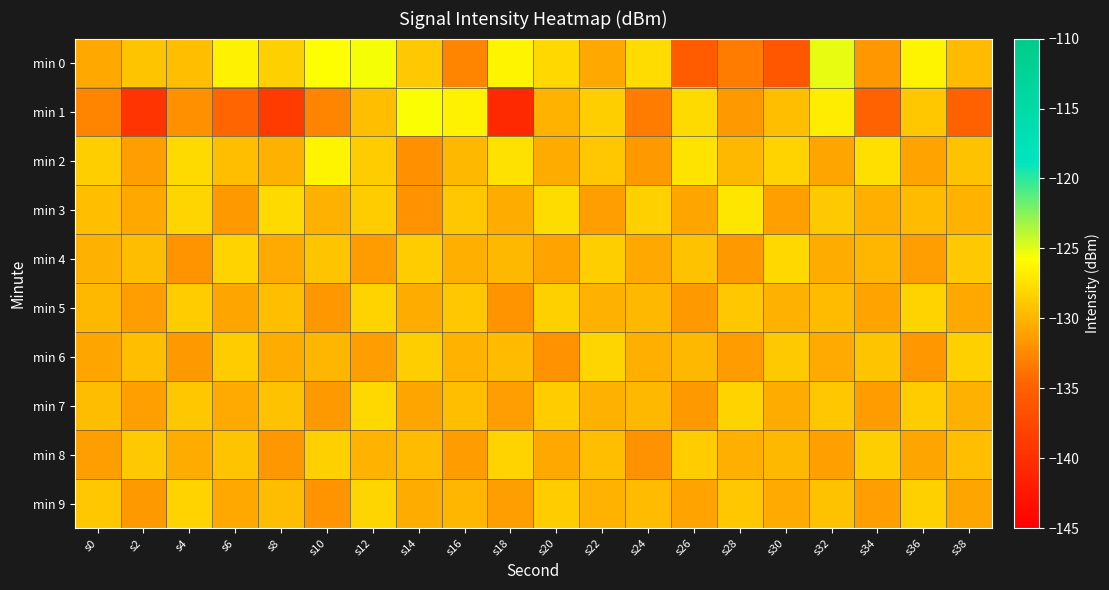

At which category does the chart reach its minimum across all series?

s18